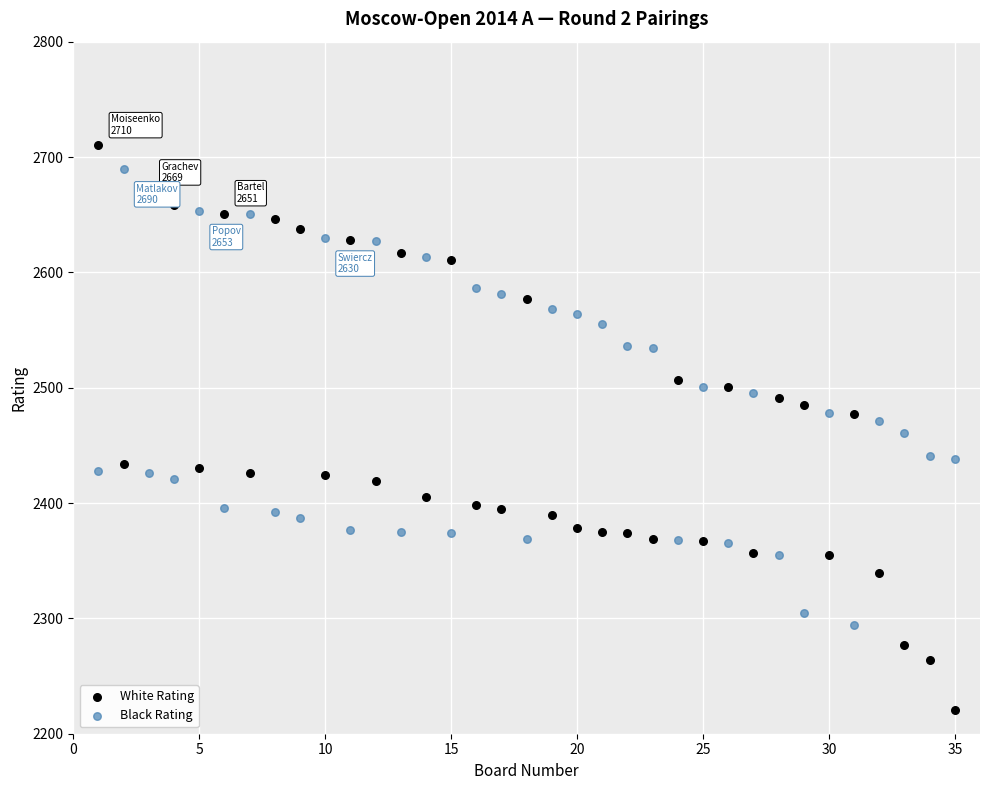

Across all data points, what is the range of Y values (max minus min)?

489